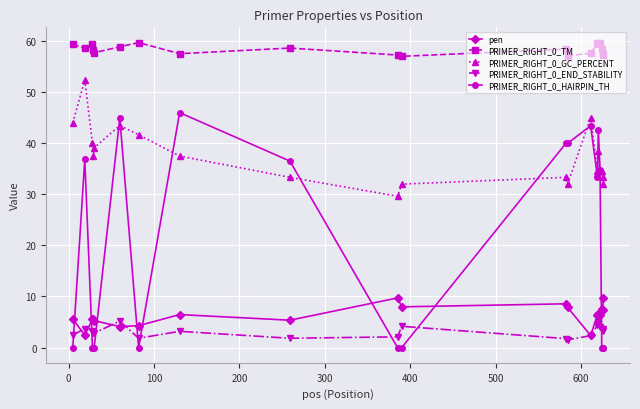

List the series in order of their peak value, lowest first.

PRIMER_RIGHT_0_END_STABILITY, pen, PRIMER_RIGHT_0_HAIRPIN_TH, PRIMER_RIGHT_0_GC_PERCENT, PRIMER_RIGHT_0_TM